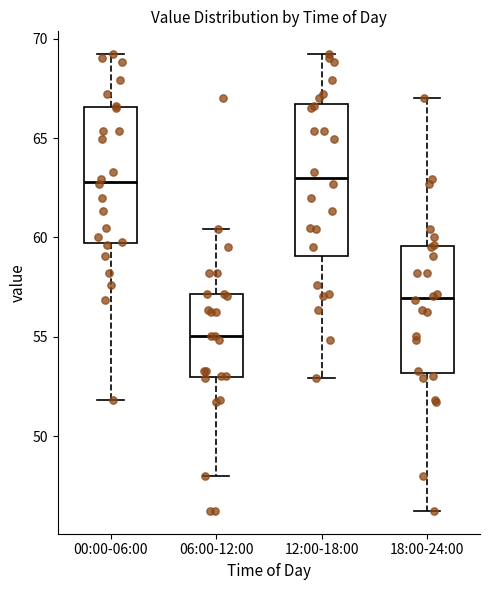

Reading left to right, transcribe this box plot: for each box, give where its median line is, the range the box spans, and where its two whiskers end, as read against the y-axis. The values are not printed on the chart, so give them approximately, as read against the axis.

00:00-06:00: median 63.0, box 59.5 to 66.5, whiskers 52.0 to 69.0
06:00-12:00: median 55.0, box 53.0 to 57.0, whiskers 48.0 to 60.5
12:00-18:00: median 63.0, box 59.0 to 66.5, whiskers 53.0 to 69.0
18:00-24:00: median 57.0, box 53.0 to 59.5, whiskers 46.0 to 67.0